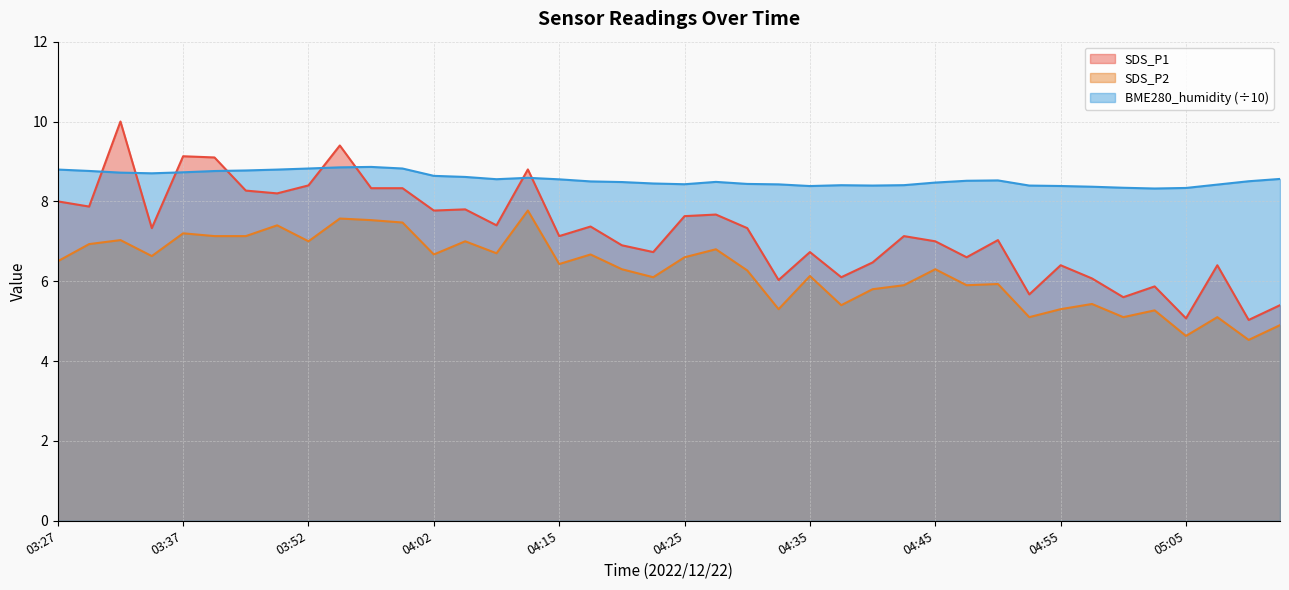

Reading left to right, transcribe all the data shown in this chart.

SDS_P1: 03:27=8.0	03:29=7.9	03:32=10.0	03:34=7.3	03:37=9.1	03:39=9.1	03:47=8.3	03:50=8.2	03:52=8.4	03:55=9.4	03:57=8.3	03:59=8.3	04:02=7.8	04:04=7.8	04:07=7.4	04:12=8.8	04:15=7.1	04:17=7.4	04:20=6.9	04:22=6.7	04:25=7.6	04:27=7.7	04:30=7.3	04:32=6.0	04:35=6.7	04:37=6.1	04:40=6.5	04:42=7.1	04:45=7.0	04:47=6.6	04:50=7.0	04:52=5.7	04:55=6.4	04:57=6.1	05:00=5.6	05:02=5.9	05:05=5.1	05:07=6.4	05:10=5.0	05:12=5.4
SDS_P2: 03:27=6.5	03:29=6.9	03:32=7.0	03:34=6.6	03:37=7.2	03:39=7.1	03:47=7.1	03:50=7.4	03:52=7.0	03:55=7.6	03:57=7.5	03:59=7.5	04:02=6.7	04:04=7.0	04:07=6.7	04:12=7.8	04:15=6.4	04:17=6.7	04:20=6.3	04:22=6.1	04:25=6.6	04:27=6.8	04:30=6.3	04:32=5.3	04:35=6.1	04:37=5.4	04:40=5.8	04:42=5.9	04:45=6.3	04:47=5.9	04:50=5.9	04:52=5.1	04:55=5.3	04:57=5.4	05:00=5.1	05:02=5.3	05:05=4.6	05:07=5.1	05:10=4.5	05:12=4.9
BME280_humidity: 03:27=8.8	03:29=8.8	03:32=8.7	03:34=8.7	03:37=8.7	03:39=8.8	03:47=8.8	03:50=8.8	03:52=8.8	03:55=8.9	03:57=8.9	03:59=8.8	04:02=8.6	04:04=8.6	04:07=8.6	04:12=8.6	04:15=8.6	04:17=8.5	04:20=8.5	04:22=8.4	04:25=8.4	04:27=8.5	04:30=8.4	04:32=8.4	04:35=8.4	04:37=8.4	04:40=8.4	04:42=8.4	04:45=8.5	04:47=8.5	04:50=8.5	04:52=8.4	04:55=8.4	04:57=8.4	05:00=8.3	05:02=8.3	05:05=8.3	05:07=8.4	05:10=8.5	05:12=8.6